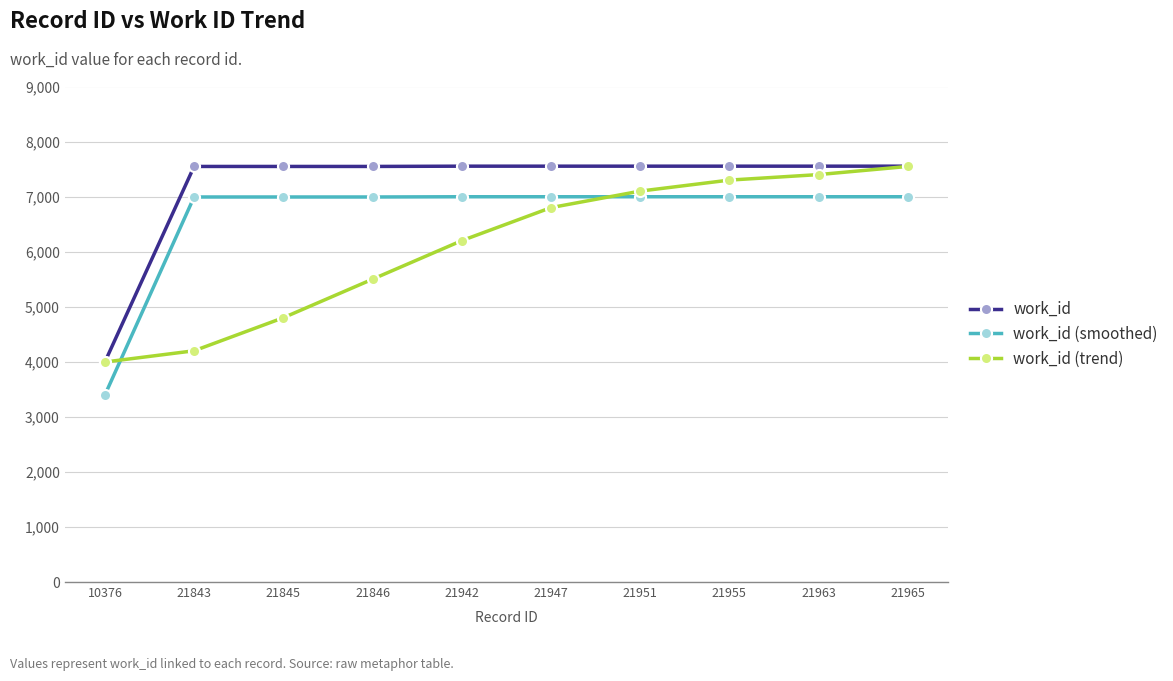

What is the total value across all series at 21947?

21350.7